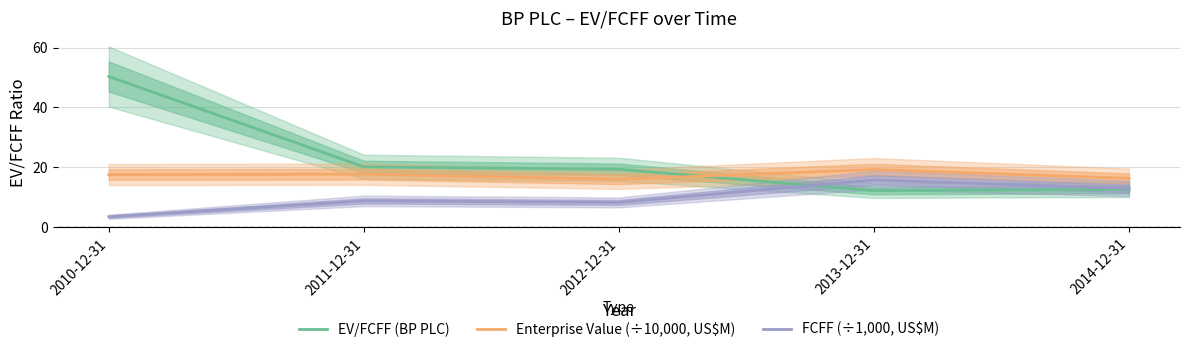

How many interior local valleys does the EV/FCFF (BP PLC) series have?

1